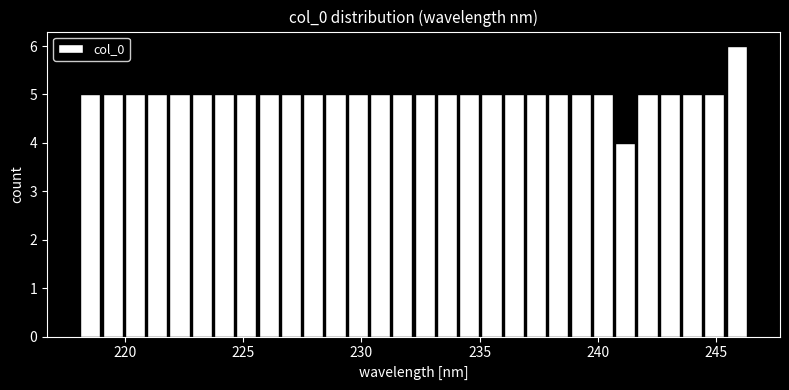

Read against the x-axis, roughly where is the centre of the tallest bar?

246.0